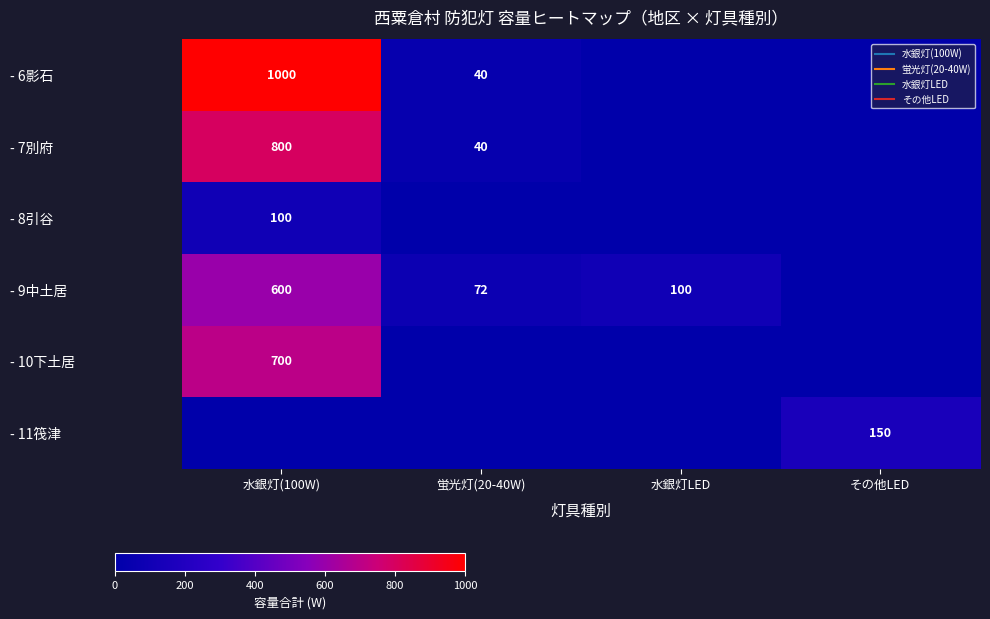

What is the highest value of the - 10下土居 series?

700